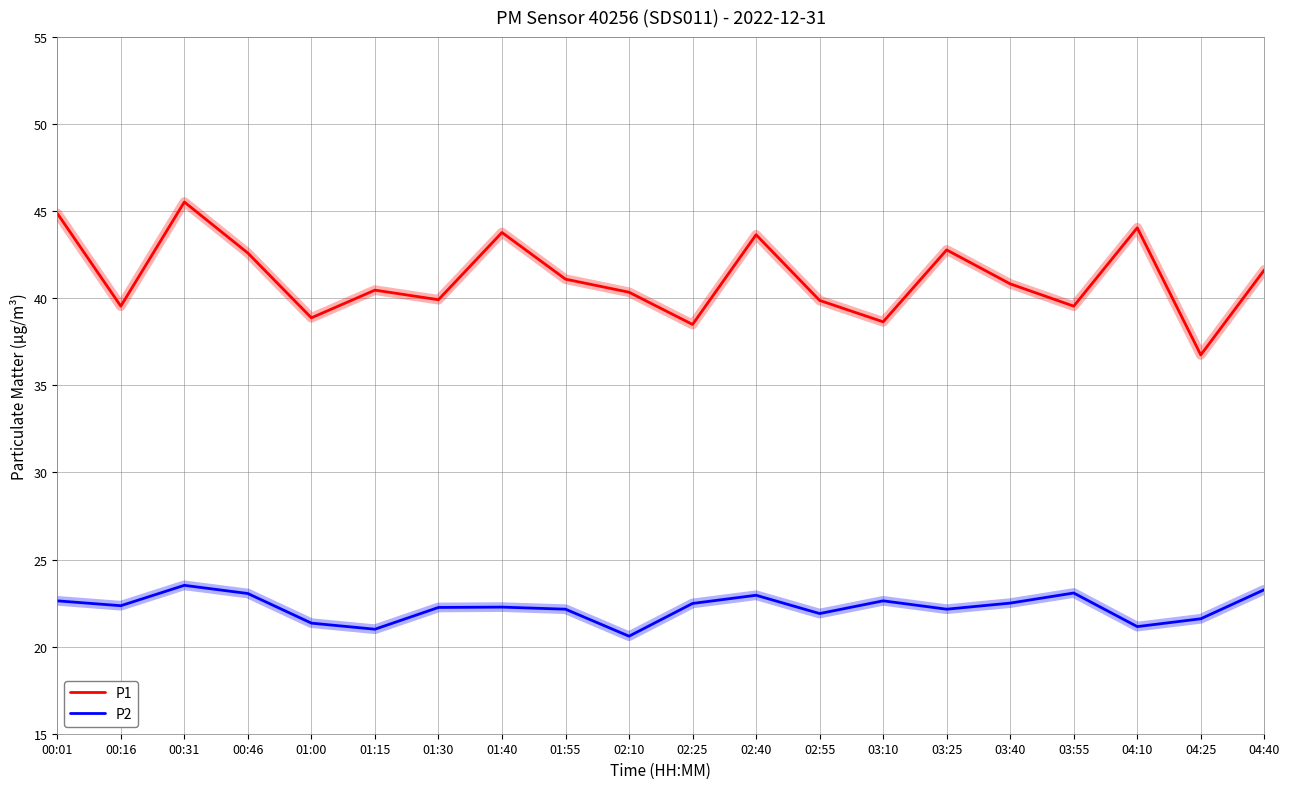

Rank the series by their average value, from lowest to highest.

P2, P1